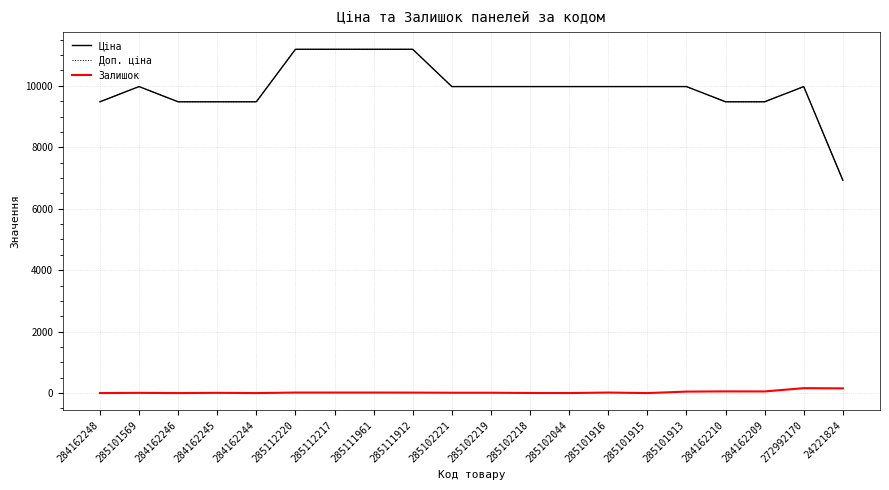

What is the difference between the Залишок values at 285101915 and 285101569?

7.0